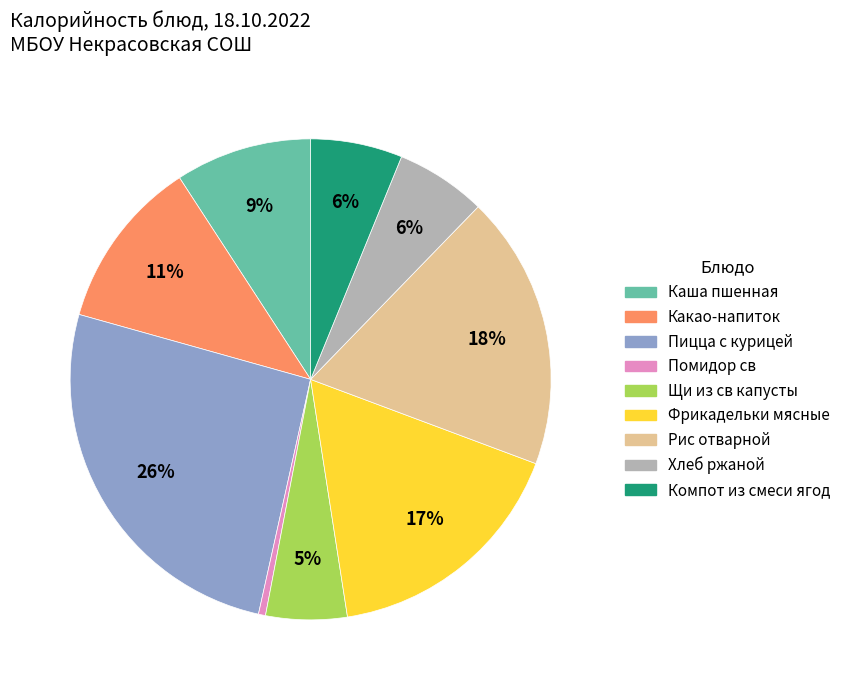

To the nearest percent, what is the average slice percentage?

11%